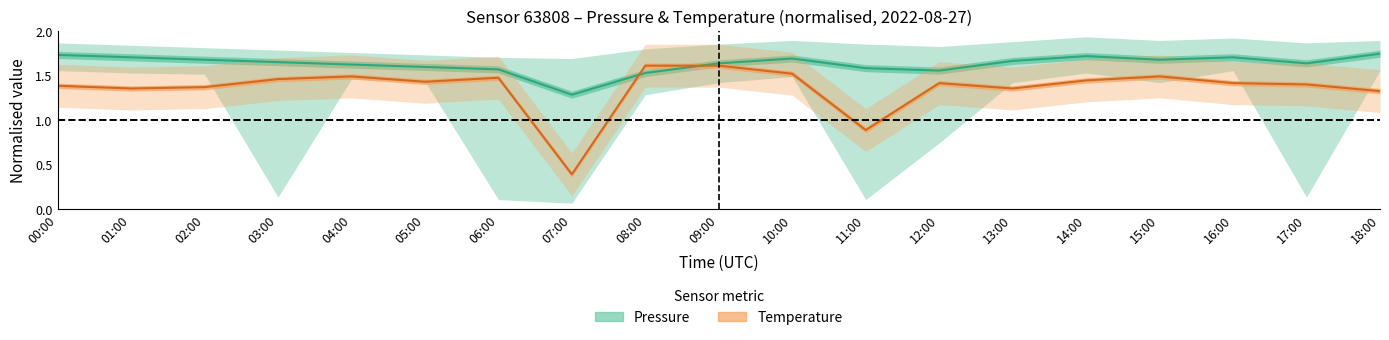

Which series has the widest spread of values?

Temperature (centre)